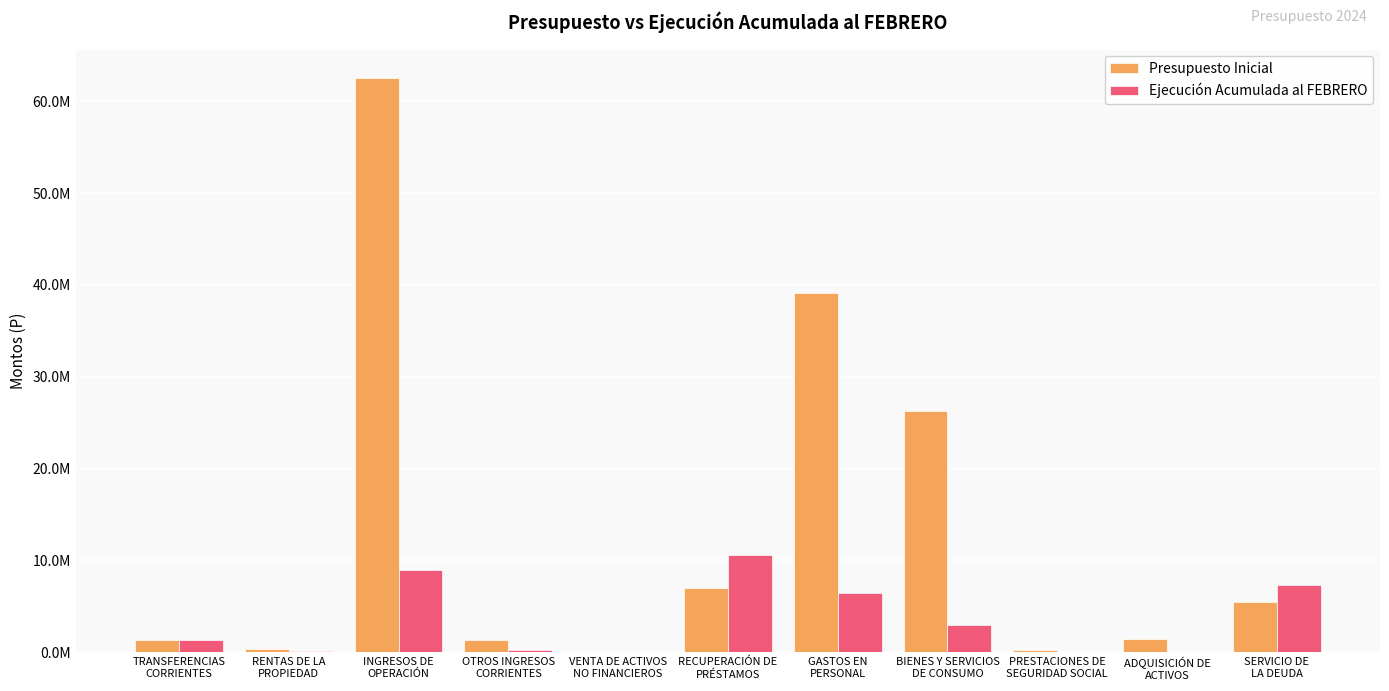

What is the difference between the maximum and minimum values in the Ejecución Acumulada al FEBRERO series?

10560396